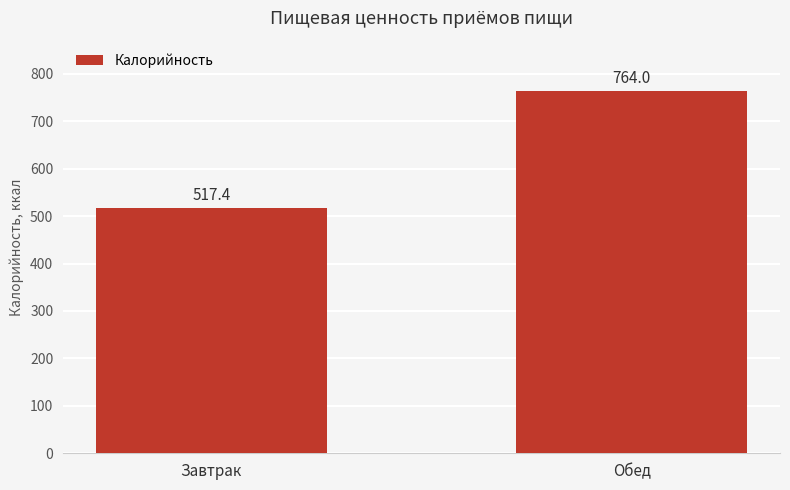

Is it true that the value at Обед is 764.0?

True